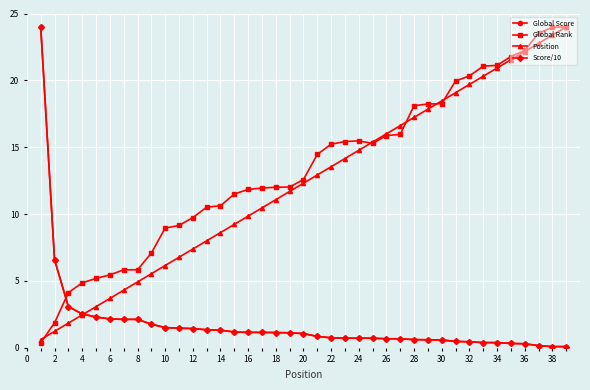

Is this an area chart (filled region under the line)?

No